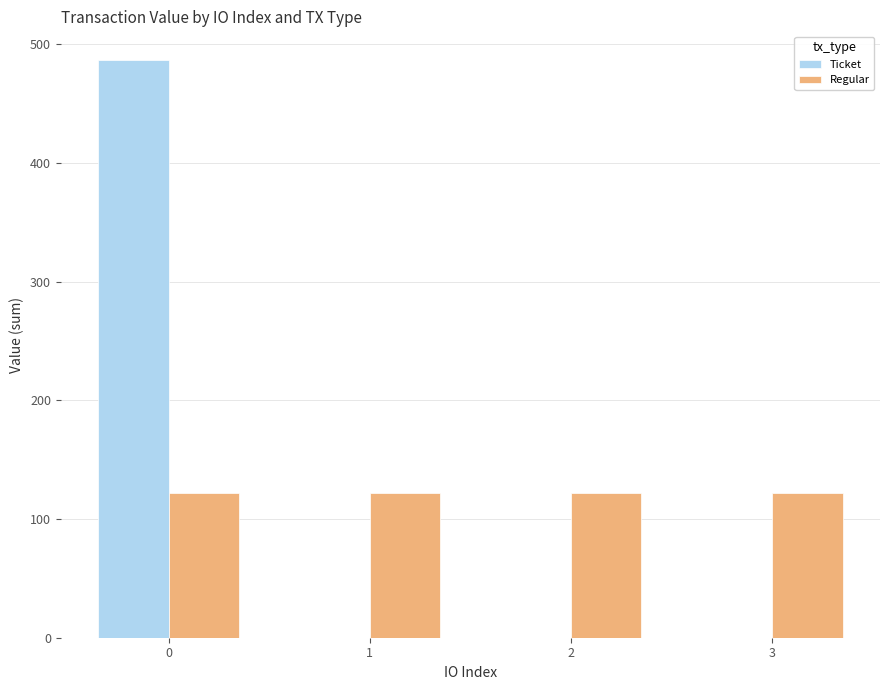

What is the maximum value for Ticket?

486.6